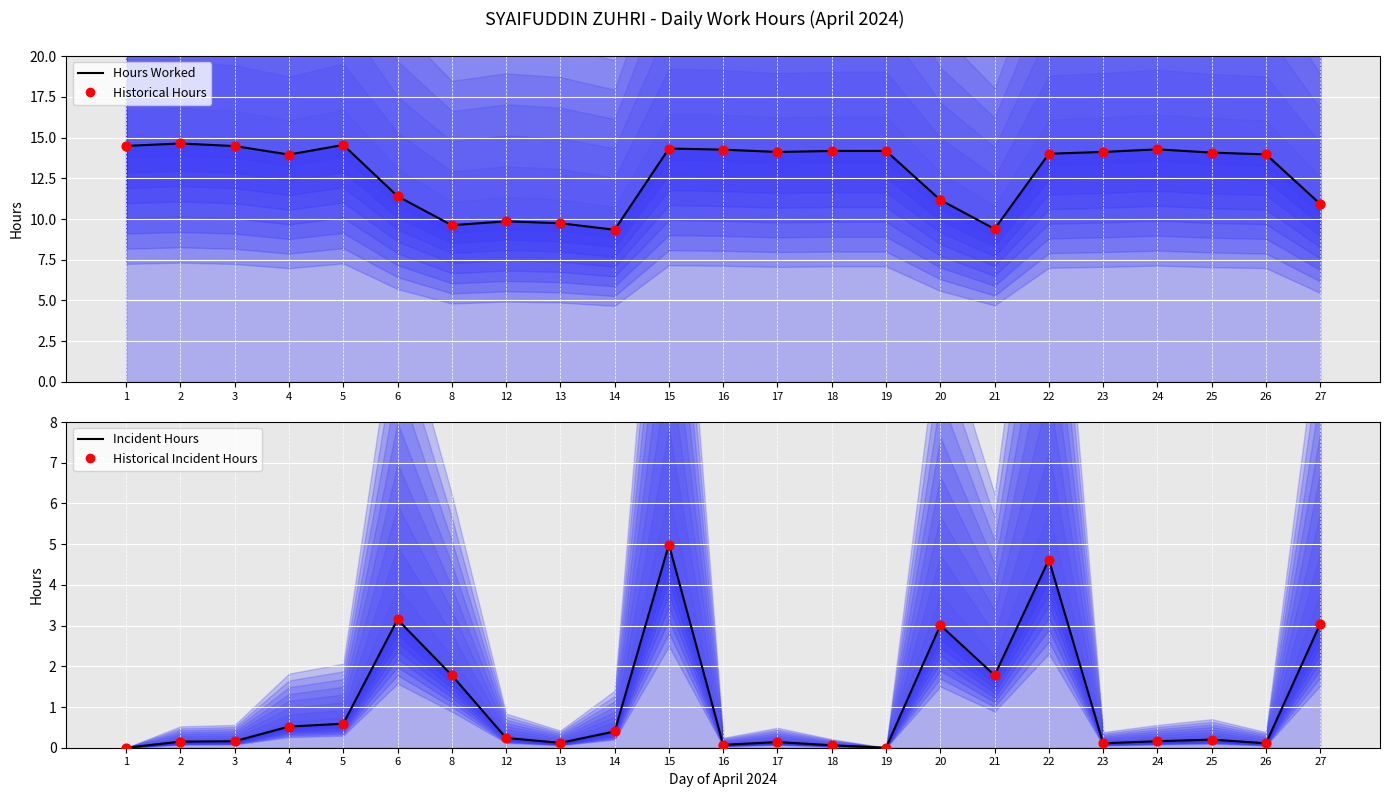

At which category is the sum across all series the highest?

15